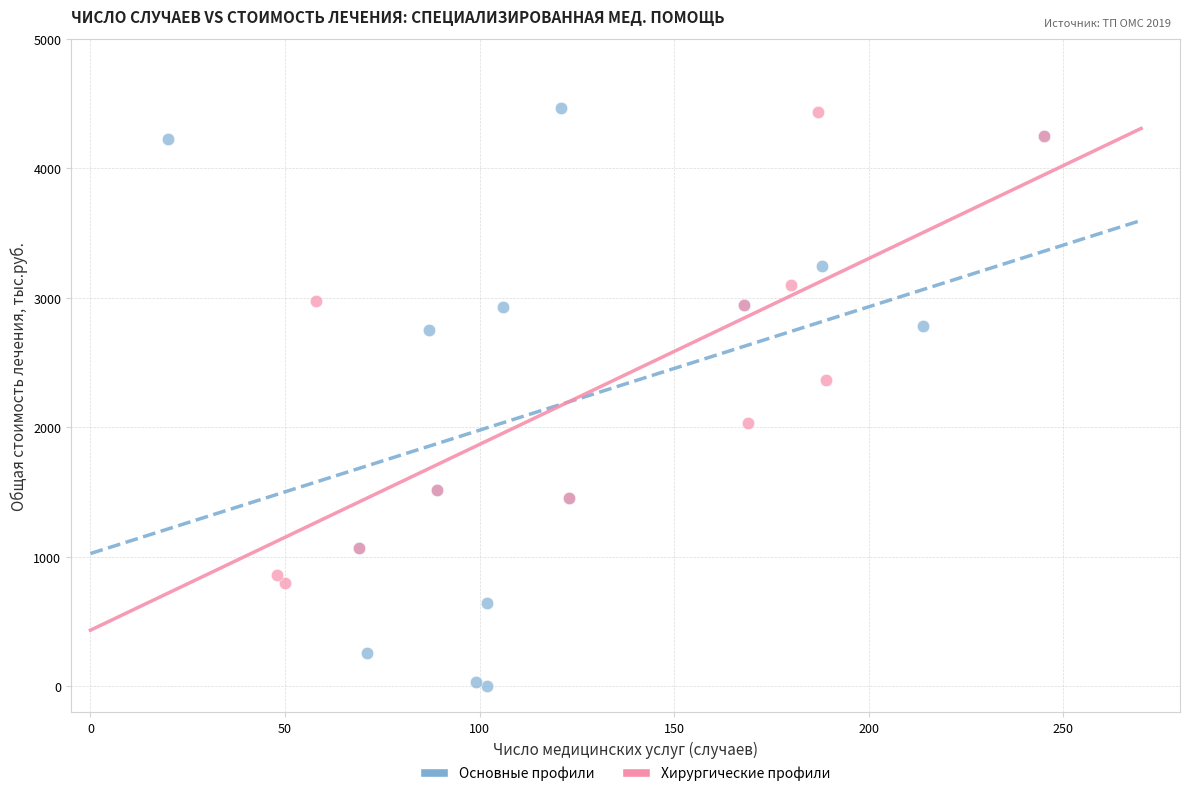

What are all the series names shown in the legend?

Основные профили, Хирургические профили